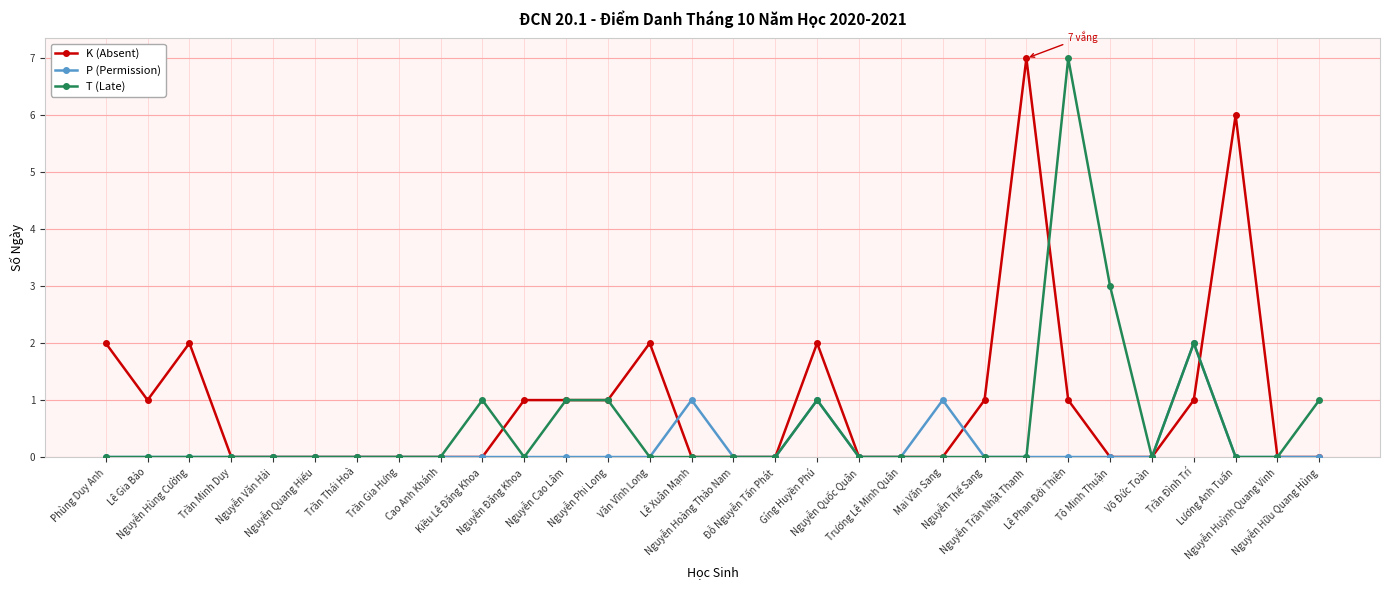

True or false: K (Absent) and P (Permission) cross at least once.

True